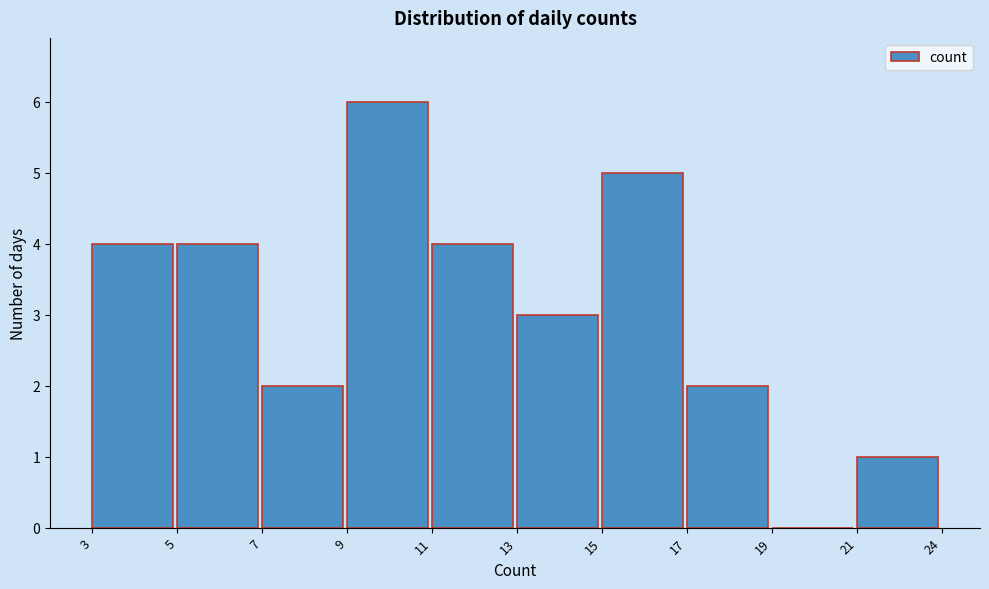

Reading left to right, what are all the values shown in this chart?

3=4	5=4	7=2	9=6	11=4	13=3	15=5	17=2	19=0	21=1